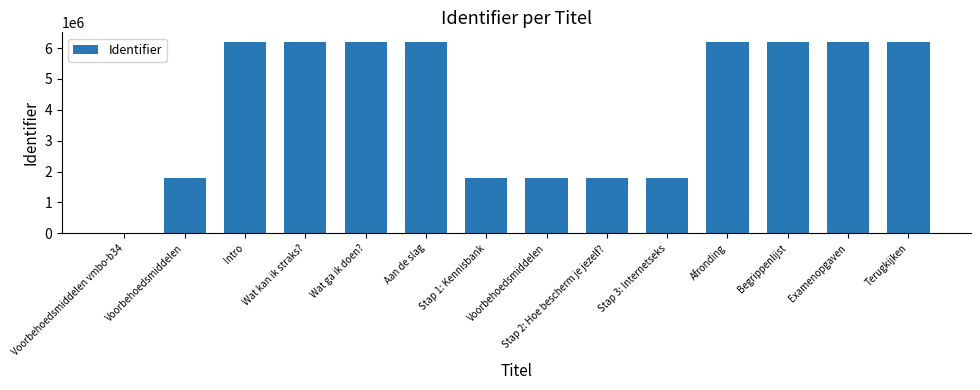

What is the greatest value displayed?

6199014